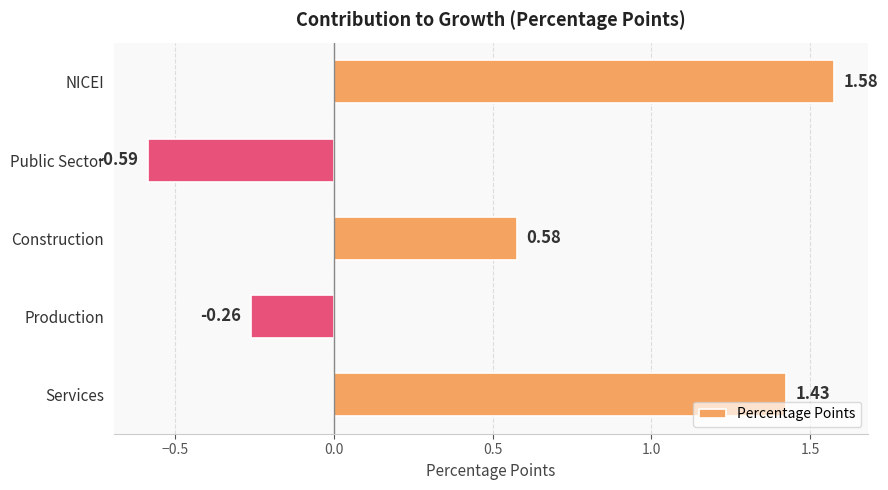

What is the difference between the maximum and minimum values?

2.2